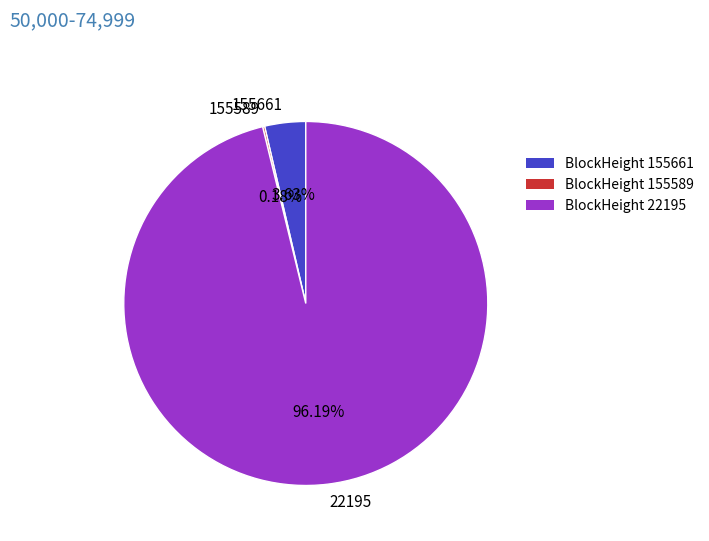

What is the largest slice in the pie chart?

22195